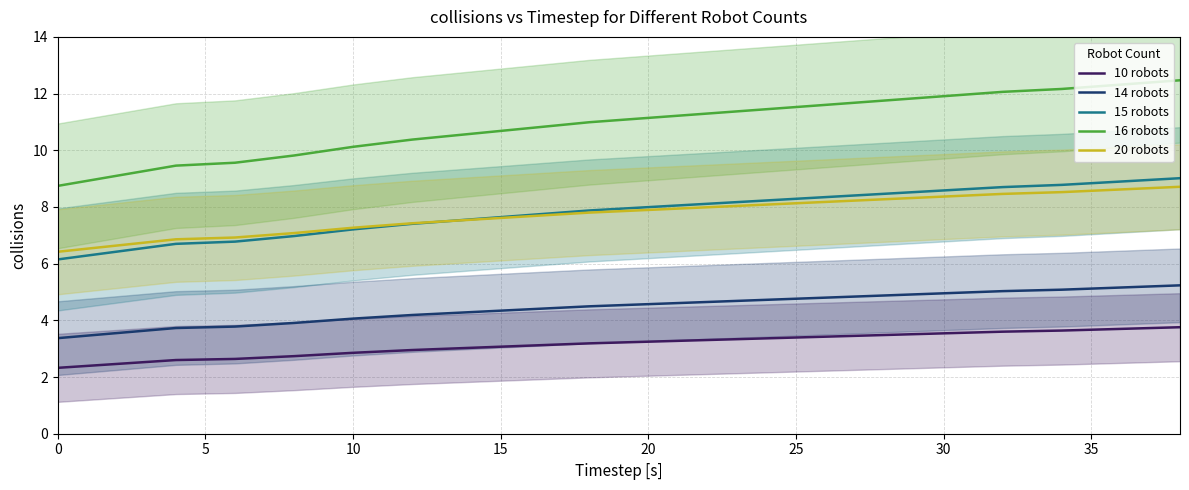

True or false: 20 robots and 14 robots cross at least once.

False